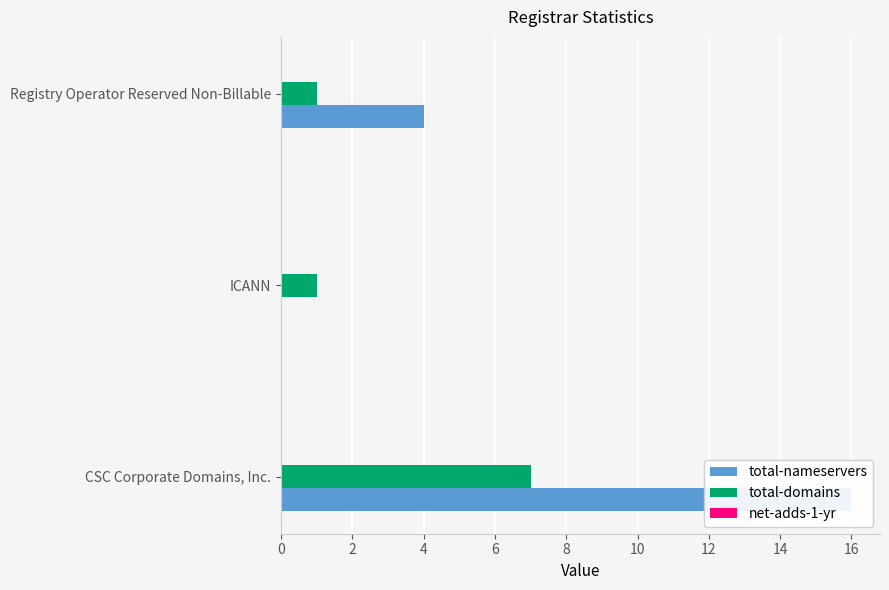

Does the chart contain any negative values?

No